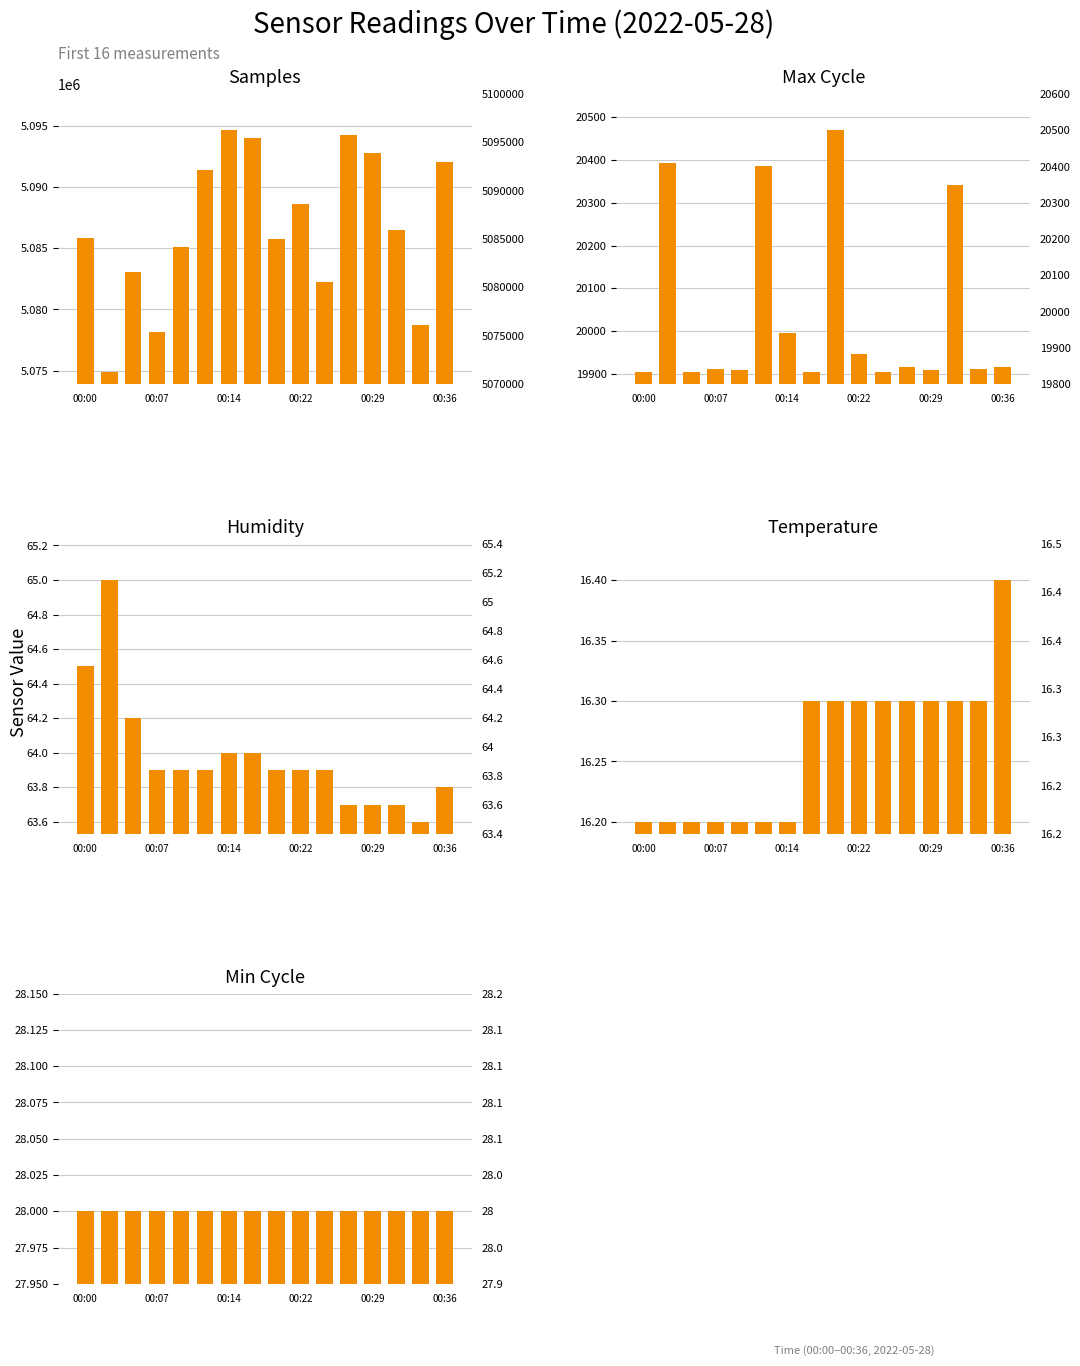

What is the total value across all series at 00:36?

5112085.2